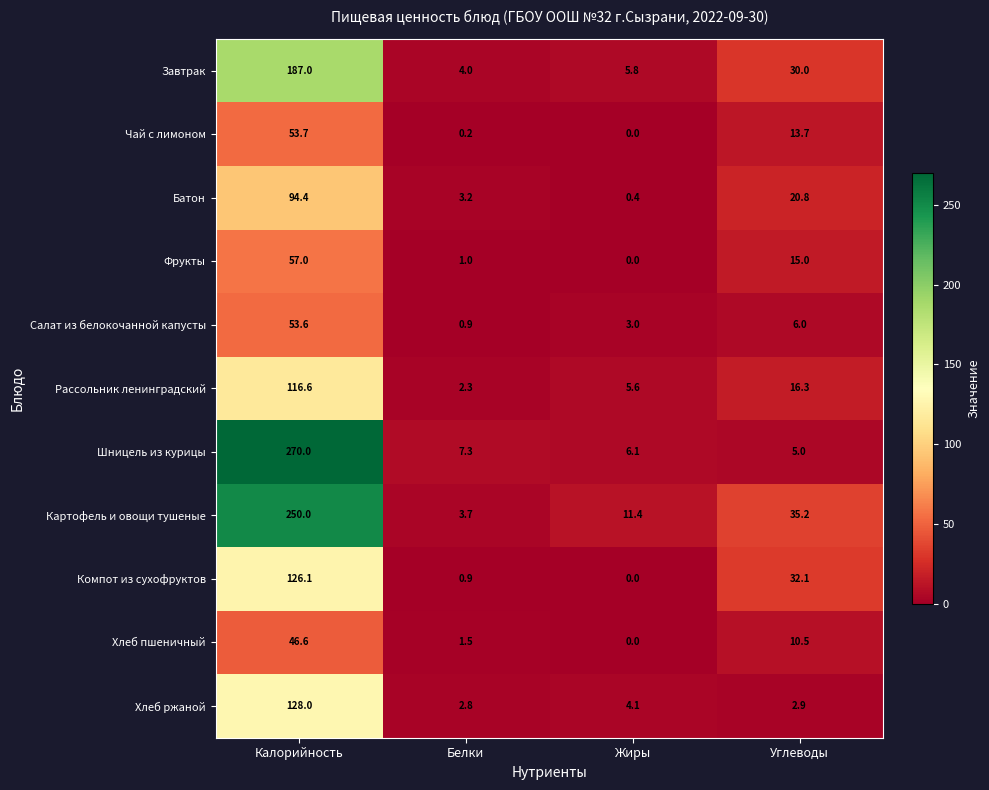

What is the difference between the second highest and second lowest values in the Завтрак series?

24.2